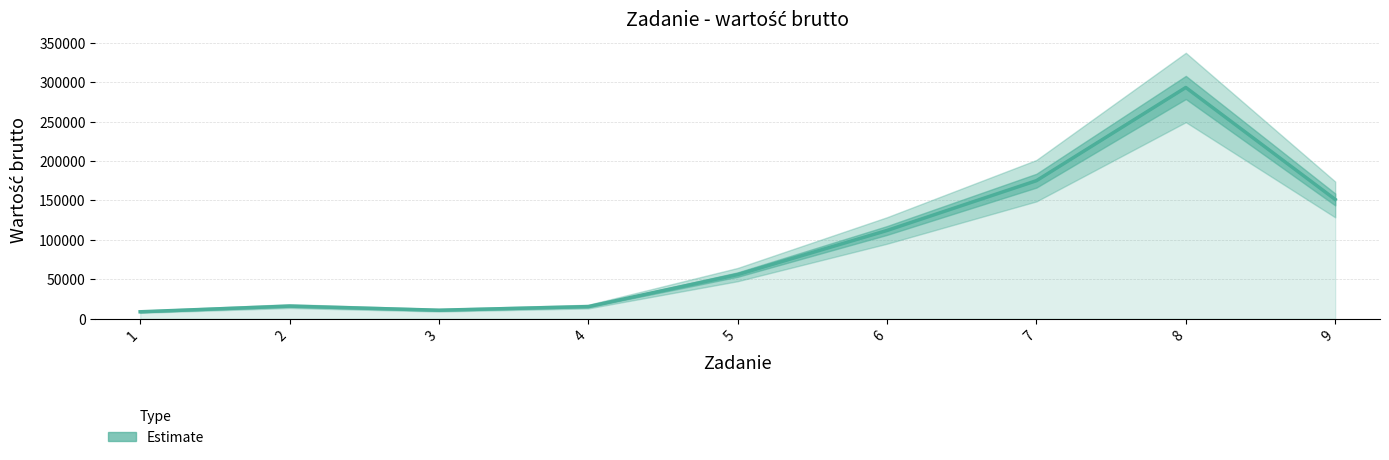

Reading right to left, list all the values displayed in this chart.

151336.4	293289.5	175115.3	111992.0	56058.2	15467.5	10879.7	16104.3	8881.5